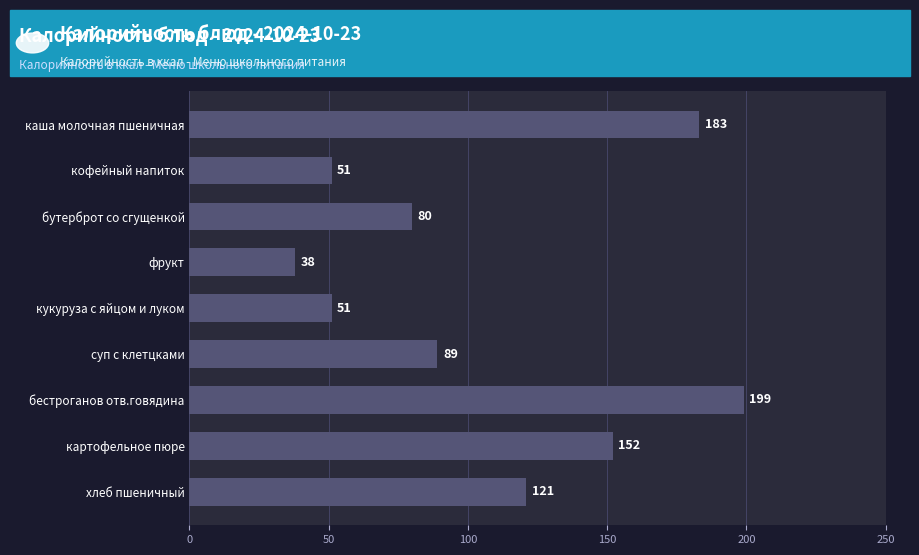

What position from the top is кофейный напиток?

2